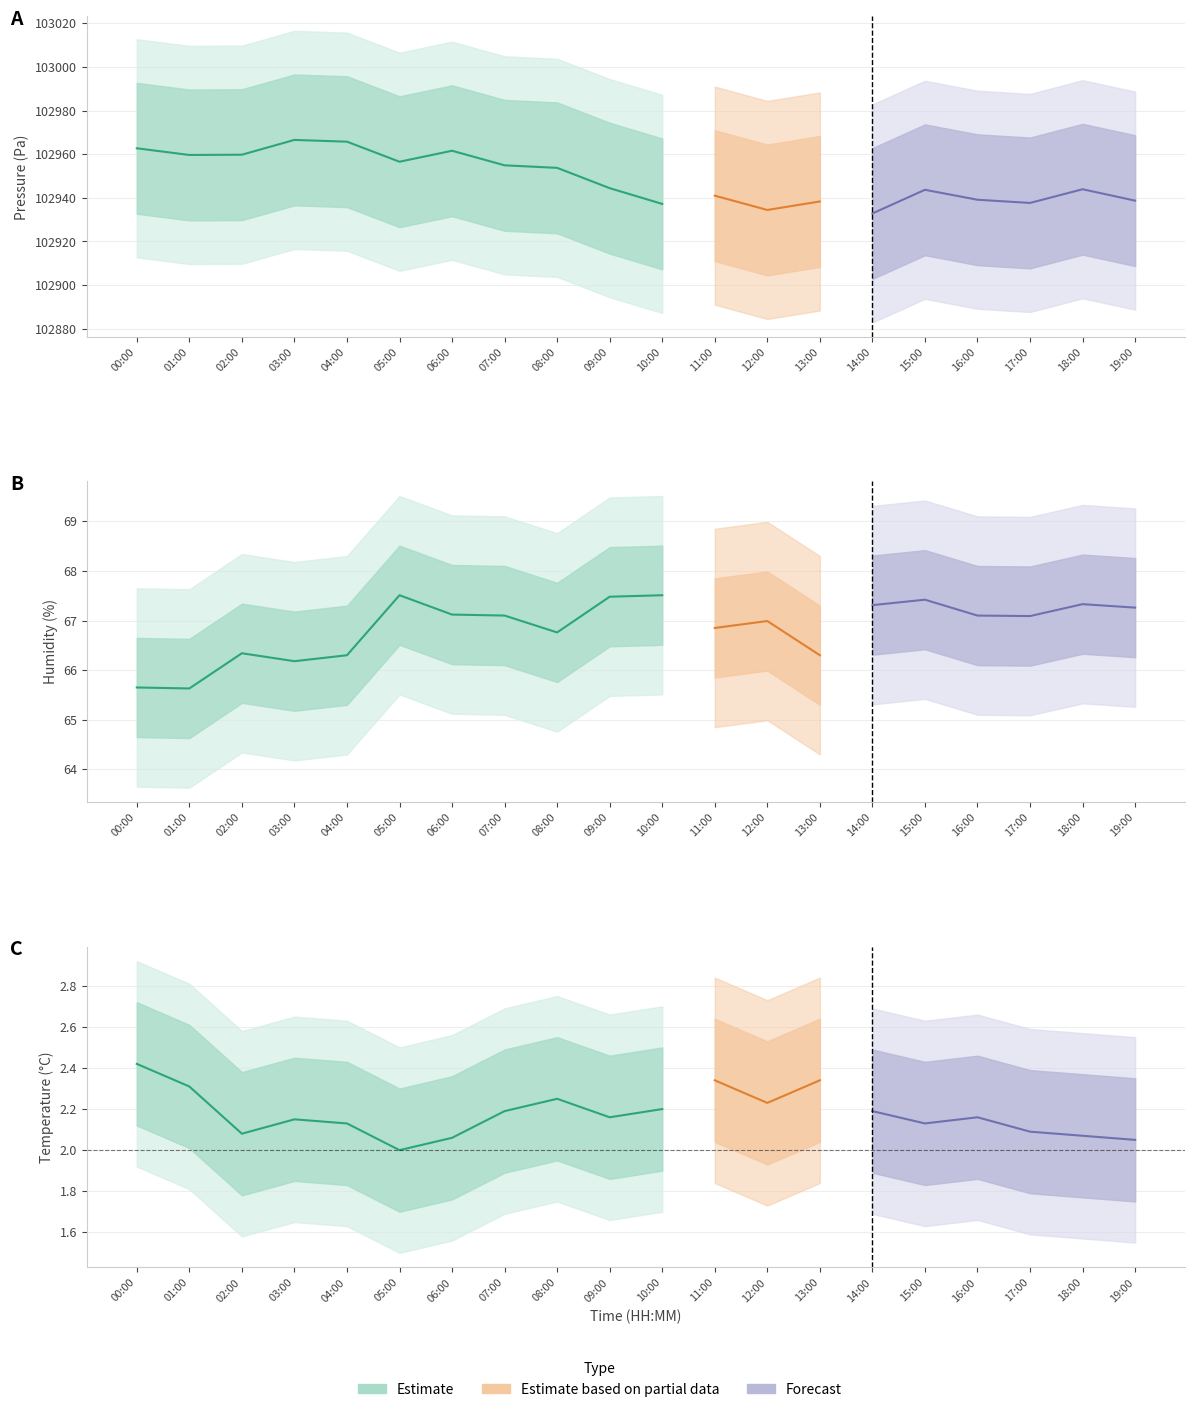

What is the greatest value displayed?

102966.6